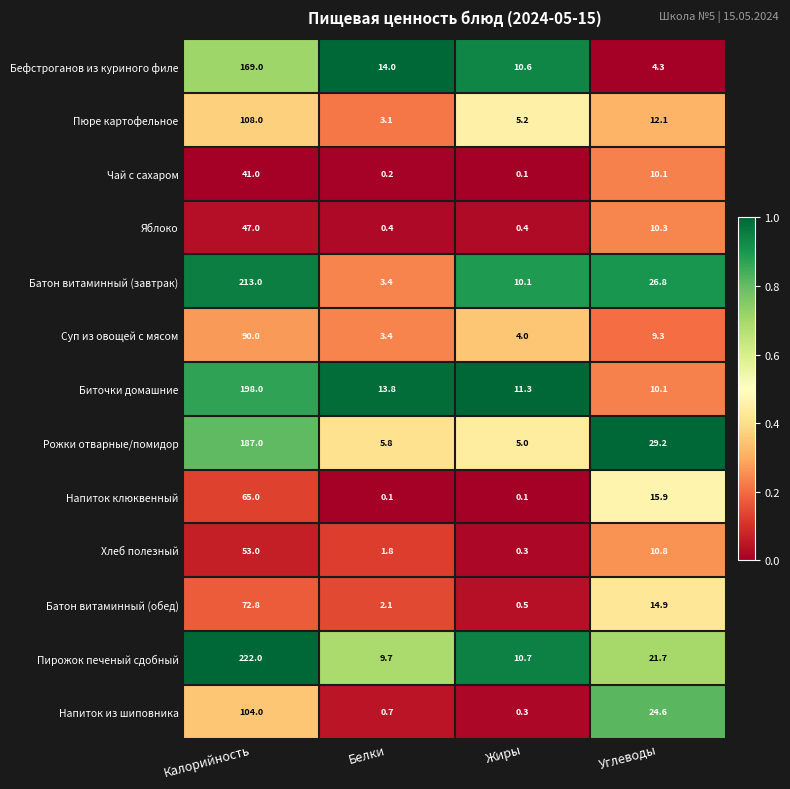

Between Калорийность and Углеводы, which series saw the biggest shift?

Пирожок печеный сдобный